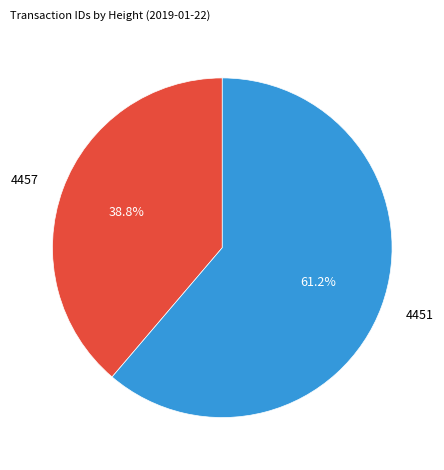

To the nearest percent, what percentage of the pie is 4451?

61%